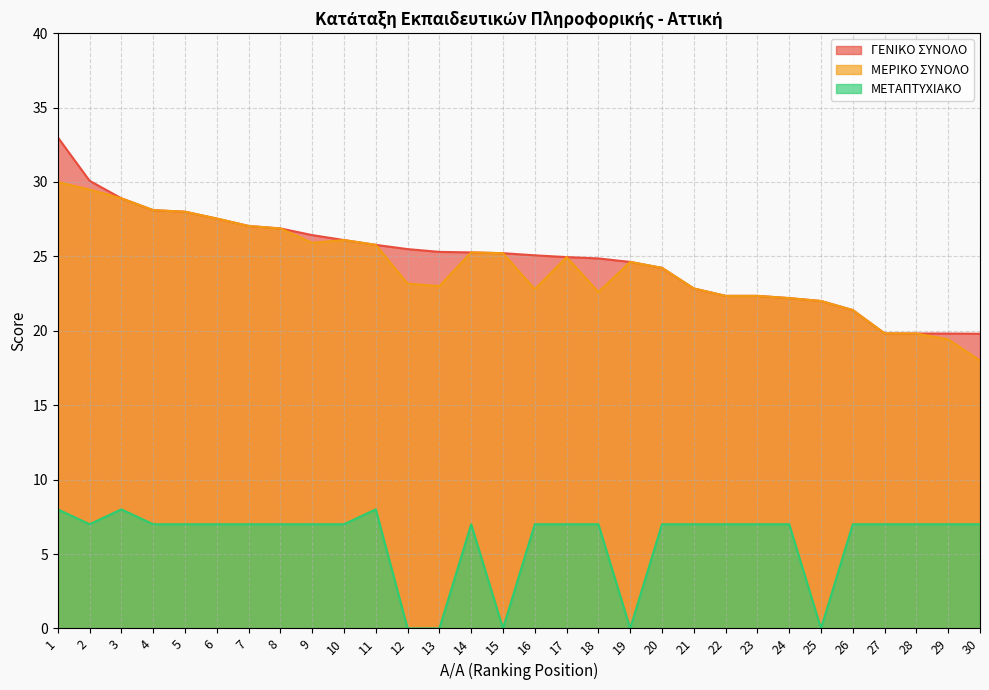

Reading right to left, transcribe all the data shown in this chart.

ΓΕΝΙΚΟ ΣΥΝΟΛΟ: 19.8	19.8	19.8	19.8	21.4	22.0	22.2	22.3	22.3	22.8	24.2	24.6	24.9	24.9	25.1	25.2	25.3	25.3	25.5	25.8	26.1	26.4	26.9	27.0	27.5	28.0	28.1	28.9	30.1	33.0
ΜΕΡΙΚΟ ΣΥΝΟΛΟ: 18.0	19.4	19.8	19.8	21.4	22.0	22.2	22.3	22.3	22.8	24.2	24.6	22.6	24.9	22.8	25.2	25.3	23.0	23.2	25.8	26.1	25.9	26.9	27.0	27.5	28.0	28.1	28.9	29.5	30.0
ΜΕΤΑΠΤΥΧΙΑΚΟ: 7.0	7.0	7.0	7.0	7.0	0.0	7.0	7.0	7.0	7.0	7.0	0.0	7.0	7.0	7.0	0.0	7.0	0.0	0.0	8.0	7.0	7.0	7.0	7.0	7.0	7.0	7.0	8.0	7.0	8.0